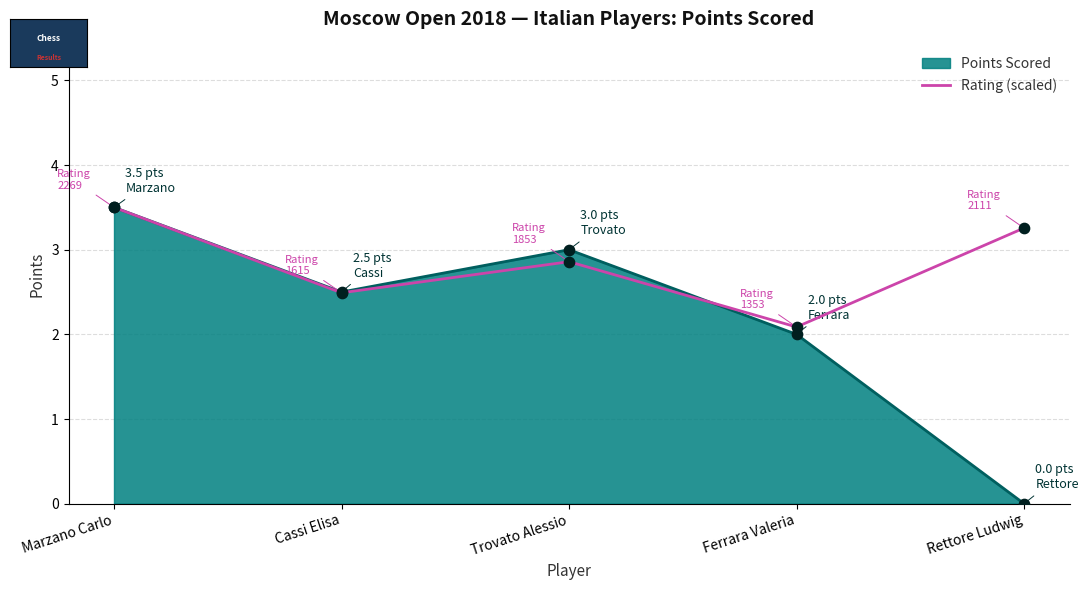

Which has a higher value, Trovato Alessio or Marzano Carlo?

Marzano Carlo